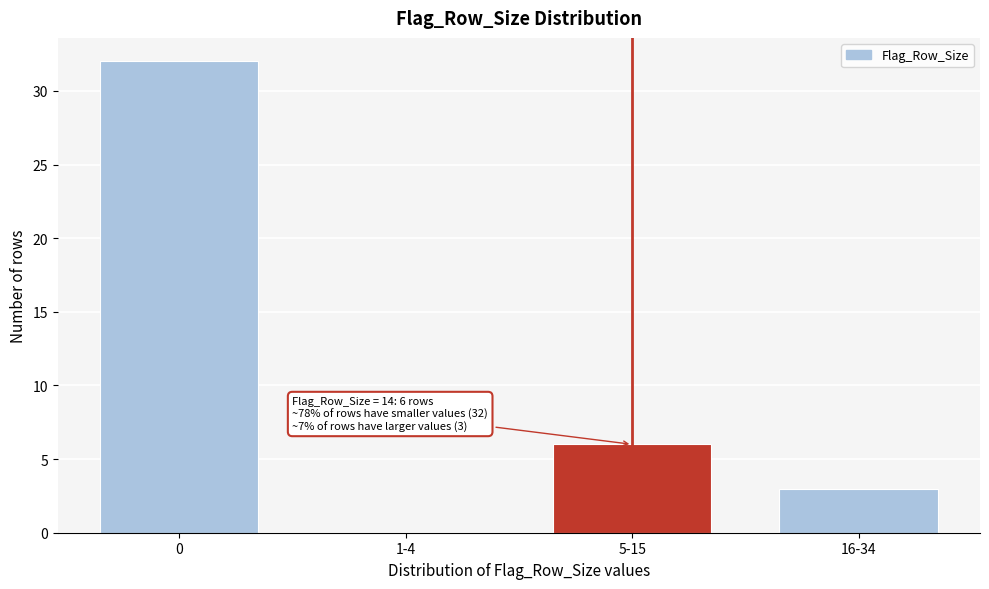

Reading left to right, transcribe all the data shown in this chart.

0=32	1-4=0	5-15=6	16-34=3